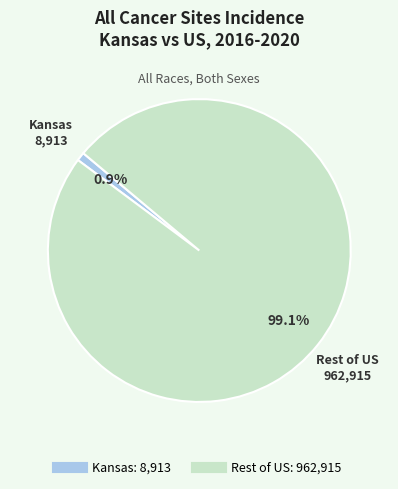

Is there any slice that represents more than half of the pie?

Yes